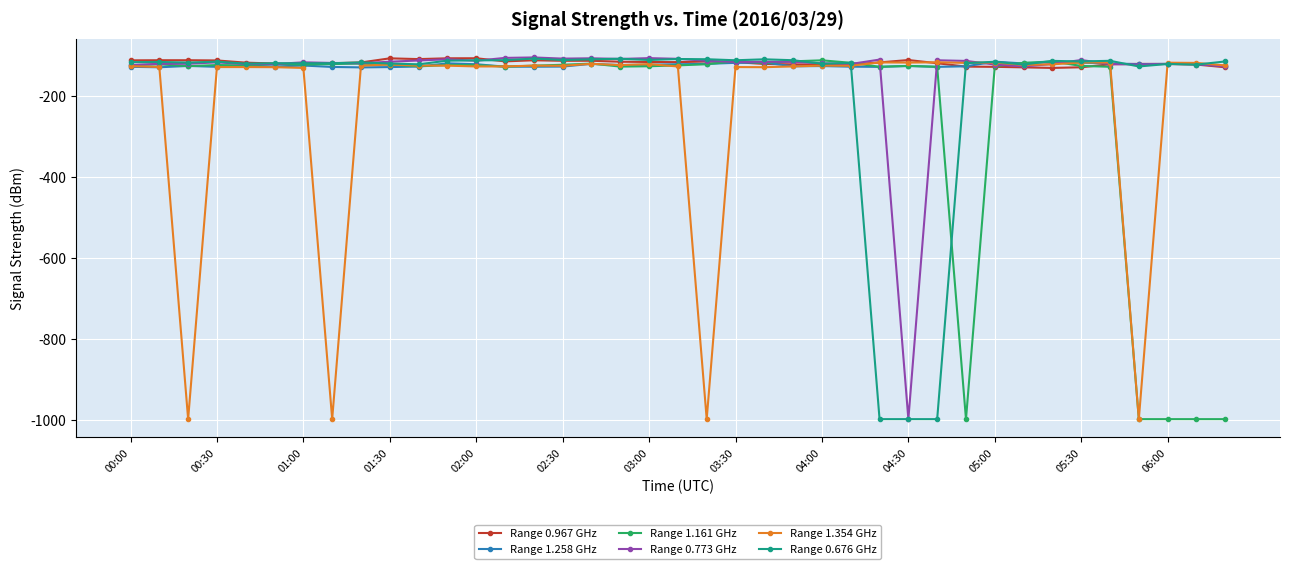

True or false: Range 1.354 GHz has more than 2 interior local peaks.

True